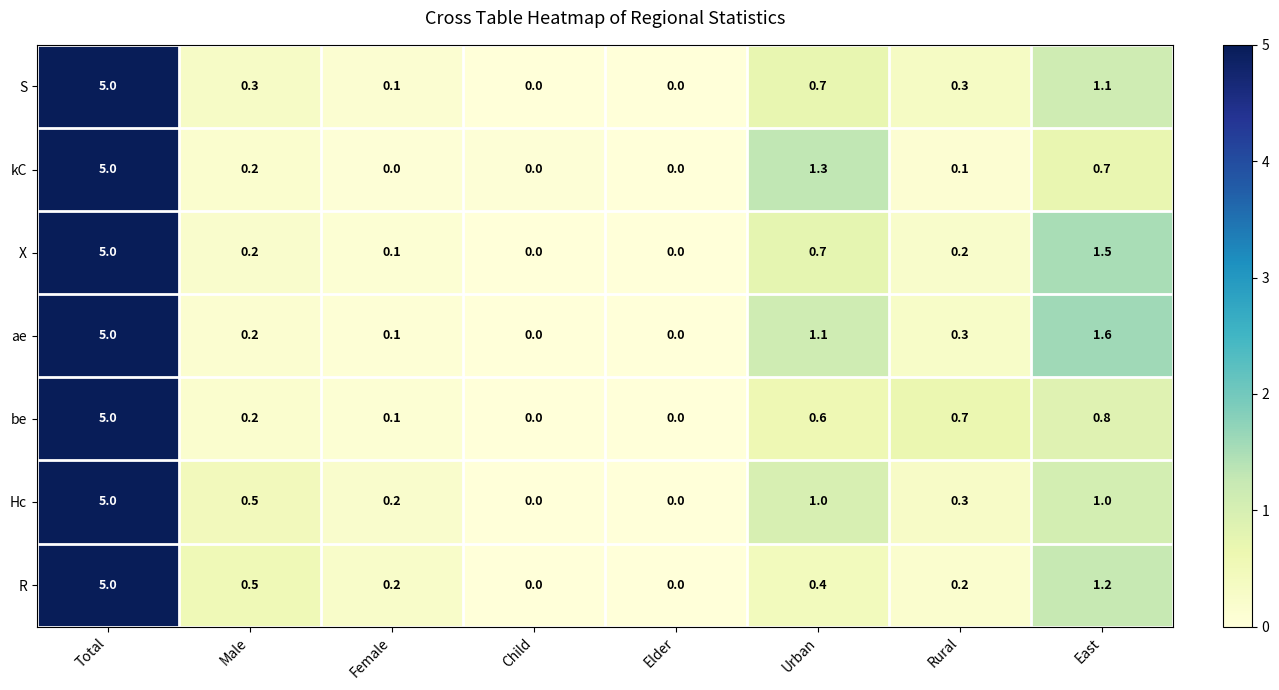

True or false: be has a value of 2.5 at Child.

False